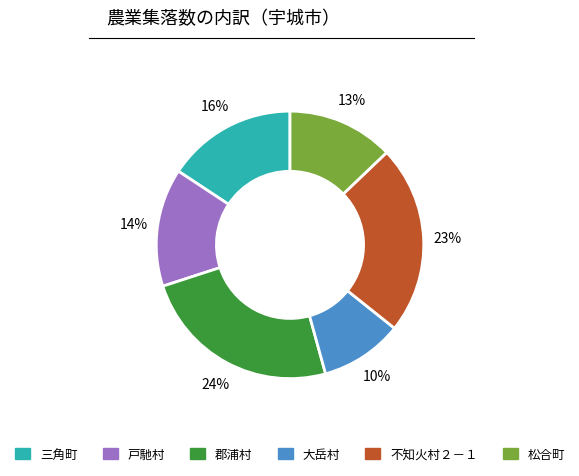

Is there any slice that represents more than half of the pie?

No